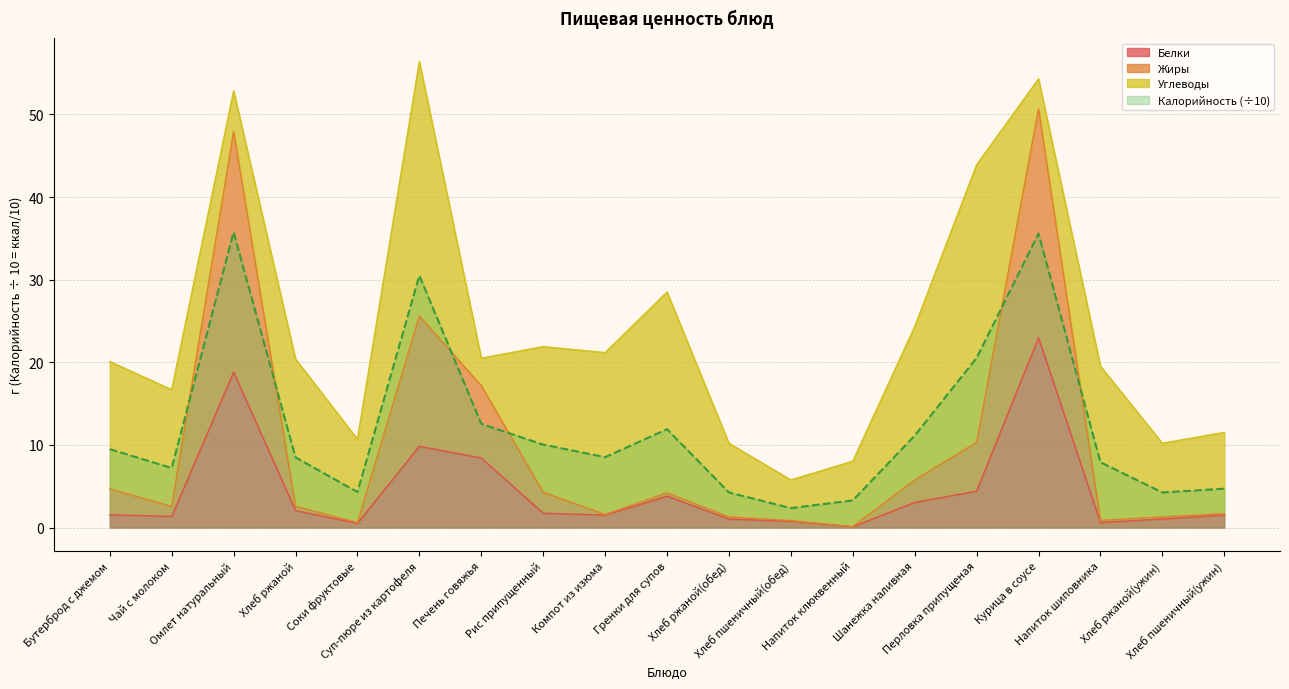

True or false: Жиры and Белки cross at least once.

False